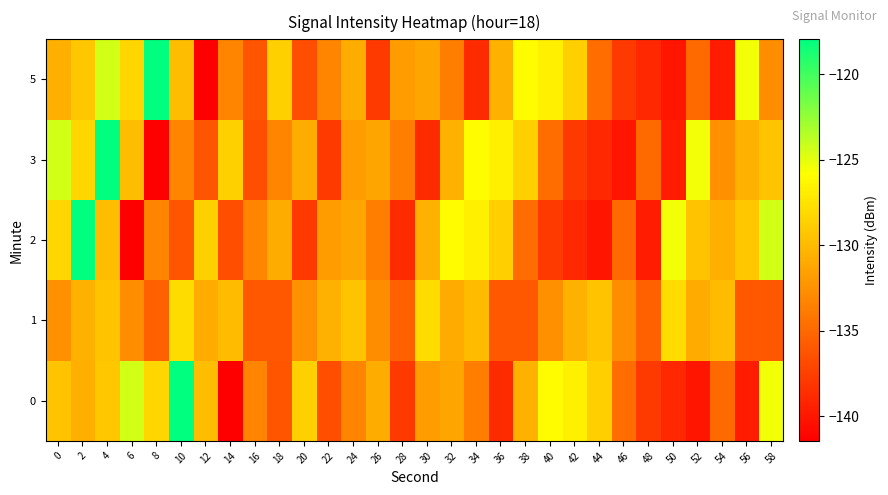

What is the spread (max minus min) of values at 10?

18.3